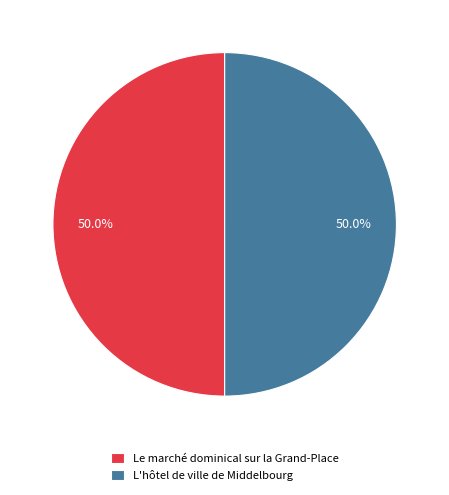

Is it true that Le marché dominical sur la Grand-Place is 50% of the pie?

True